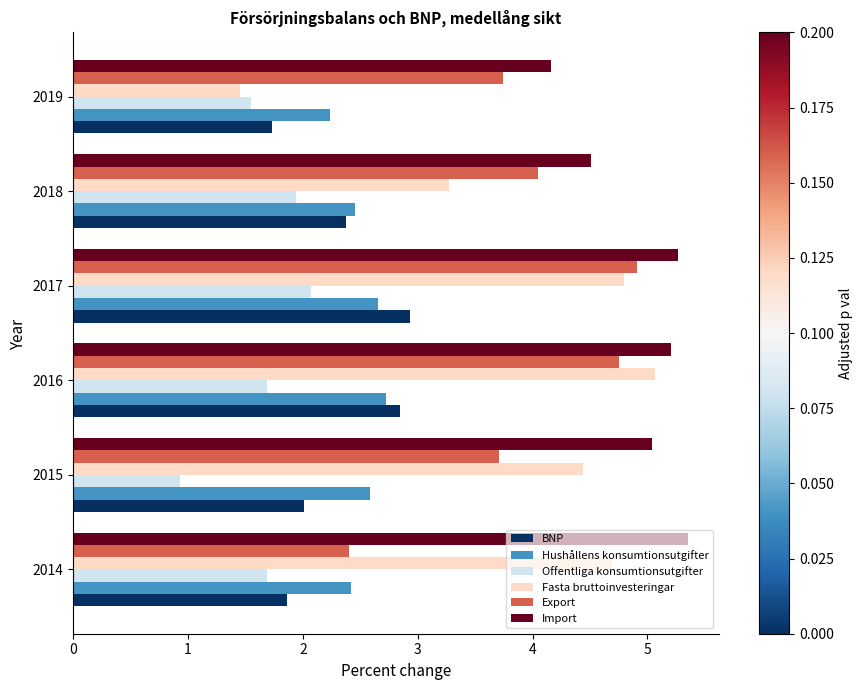

The Import series shows 4.2 at 2019. True or false?

True